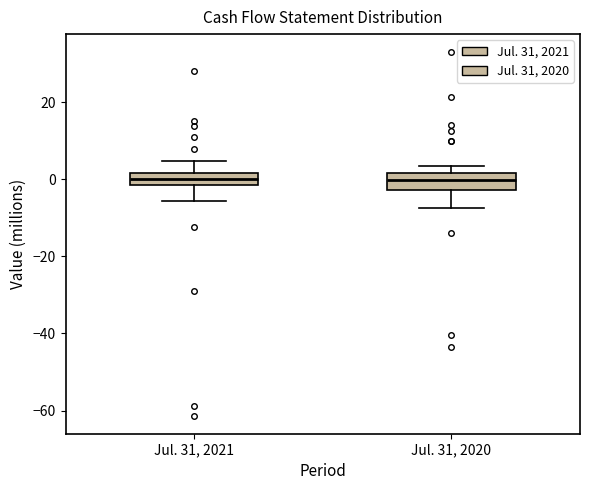

Reading left to right, read every box against the y-axis: the position of its median line, the range the box covers, and the ends of its whiskers. The values are not printed on the chart, so give them approximately, as read against the axis.

Jul. 31, 2021: median 0, box -2 to 2, whiskers -6 to 4
Jul. 31, 2020: median 0, box -2 to 2, whiskers -8 to 4